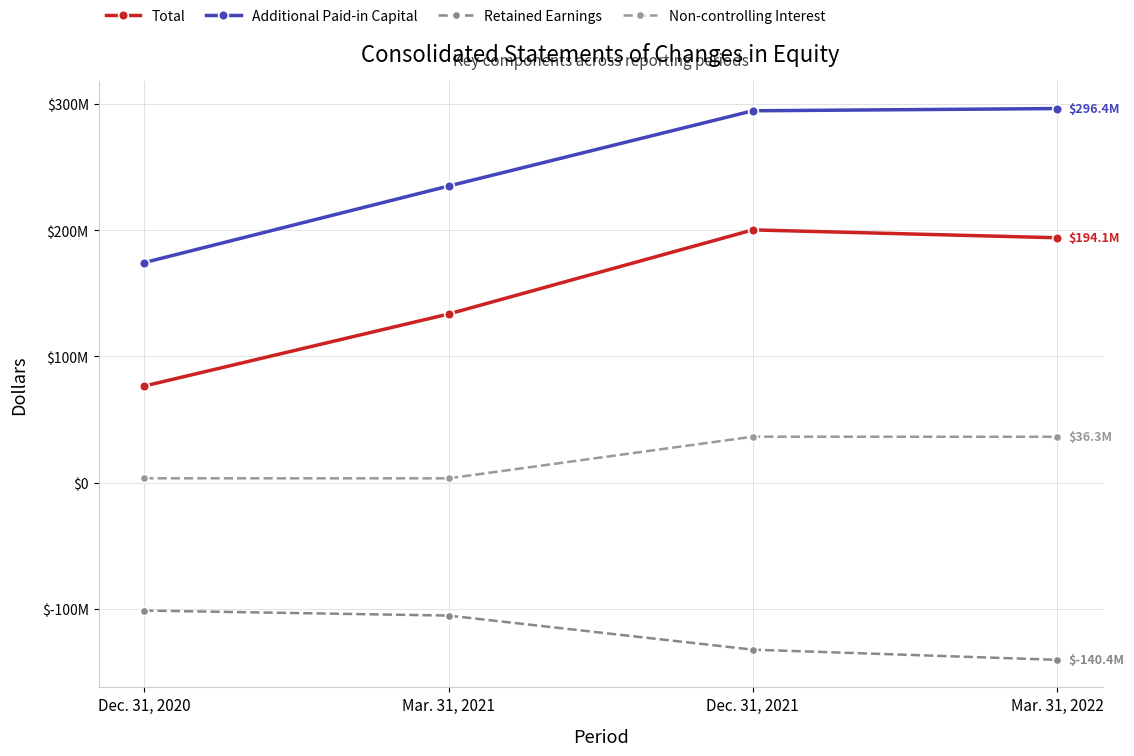

What is the total value across all series at Dec. 31, 2021?

399013000